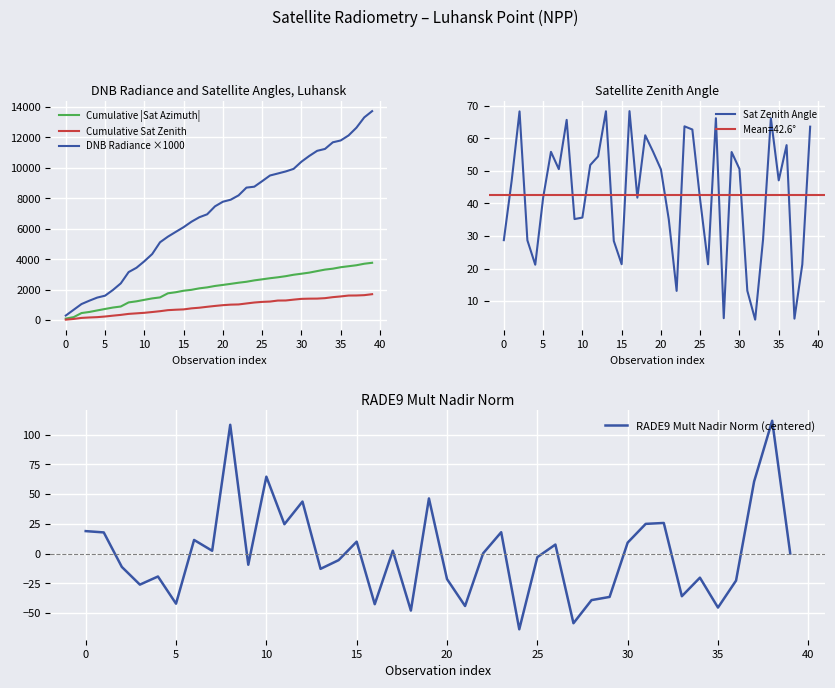

Reading left to right, extract all data points from this chart.

Cumulative |Sat Azimuth|: 98.8	194.1	462.6	534.6	634.3	731.2	824.9	892.3	1162.2	1233.5	1331.2	1425.0	1491.3	1759.9	1831.1	1929.3	1989.6	2086.3	2150.4	2243.4	2310.9	2381.6	2456.1	2518.7	2609.4	2679.0	2751.4	2812.6	2885.8	2979.2	3047.1	3119.5	3219.8	3317.7	3379.2	3474.3	3539.5	3603.8	3703.3	3765.9
Cumulative Sat Zenith: 28.7	75.8	144.1	172.7	193.9	235.6	291.5	342.1	407.8	443.0	478.6	530.5	584.9	653.3	681.8	703.1	771.5	813.3	874.2	930.2	980.7	1015.8	1028.9	1092.6	1155.4	1196.4	1217.7	1283.9	1288.7	1344.5	1395.1	1408.3	1412.5	1441.4	1507.6	1554.7	1612.6	1617.2	1638.5	1702.1
DNB Radiance ×1000: 299.0	677.1	1053.8	1275.4	1478.8	1603.8	1978.1	2412.1	3154.4	3438.4	3865.4	4340.2	5114.5	5481.6	5796.1	6106.1	6464.4	6757.9	6951.5	7476.4	7777.4	7911.7	8196.4	8705.3	8765.8	9128.6	9501.1	9633.0	9767.8	9935.1	10407.6	10785.8	11122.1	11247.1	11682.8	11803.9	12132.6	12640.0	13319.7	13730.1
Sat Zenith Angle: 28.7	47.0	68.3	28.7	21.2	41.7	55.9	50.6	65.7	35.2	35.7	51.8	54.5	68.3	28.5	21.3	68.4	41.8	61.0	55.9	50.5	35.1	13.1	63.7	62.7	41.0	21.3	66.2	4.7	55.8	50.6	13.2	4.3	28.9	66.2	47.1	57.9	4.6	21.3	63.6
RADE9 Mult Nadir Norm (centered): 18.9	17.8	-11.3	-26.1	-19.3	-42.2	11.4	2.3	108.3	-9.4	64.6	24.7	43.7	-12.9	-5.6	10.0	-42.6	2.4	-47.9	46.3	-21.5	-44.1	0.2	17.9	-63.7	-3.0	7.6	-58.6	-39.2	-36.5	9.2	25.0	25.7	-35.9	-20.3	-45.4	-22.7	60.6	111.6	-0.1